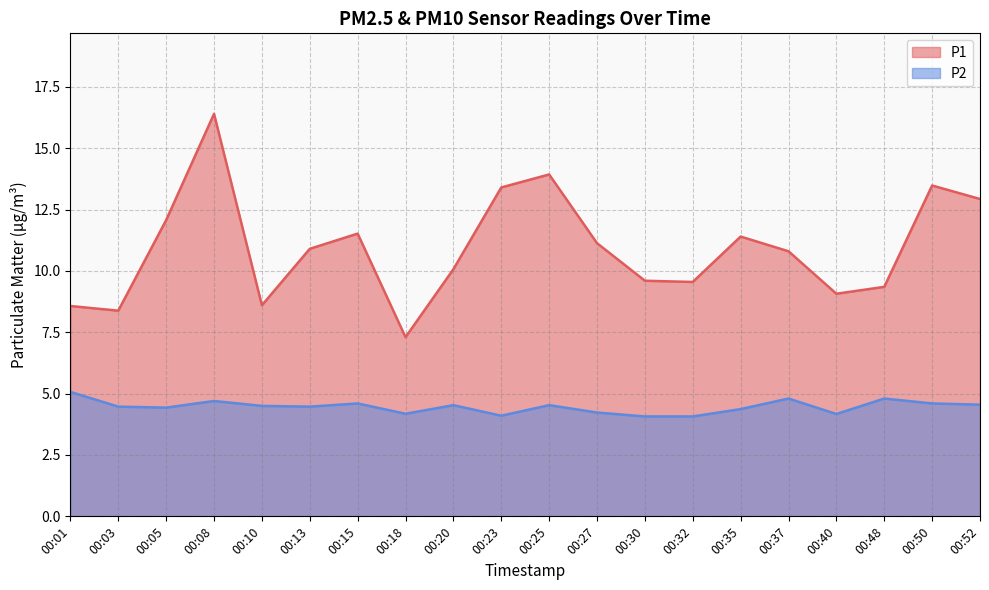

What is the difference between the maximum and minimum values in the P2 series?

1.0